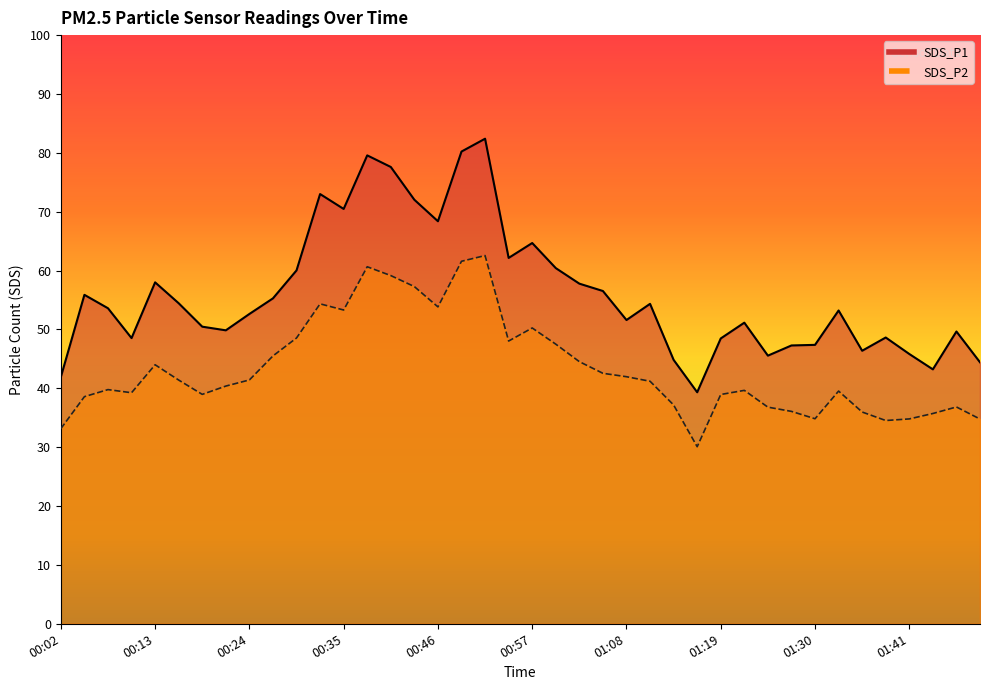

Which category has the highest value across all series?

00:51